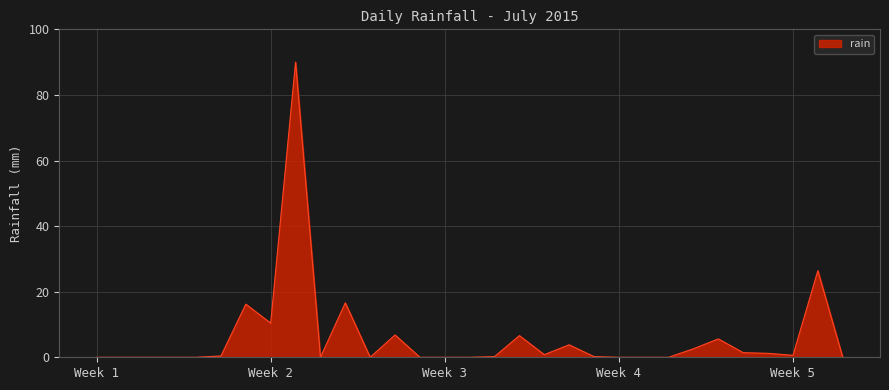

What is the greatest value displayed?

90.0